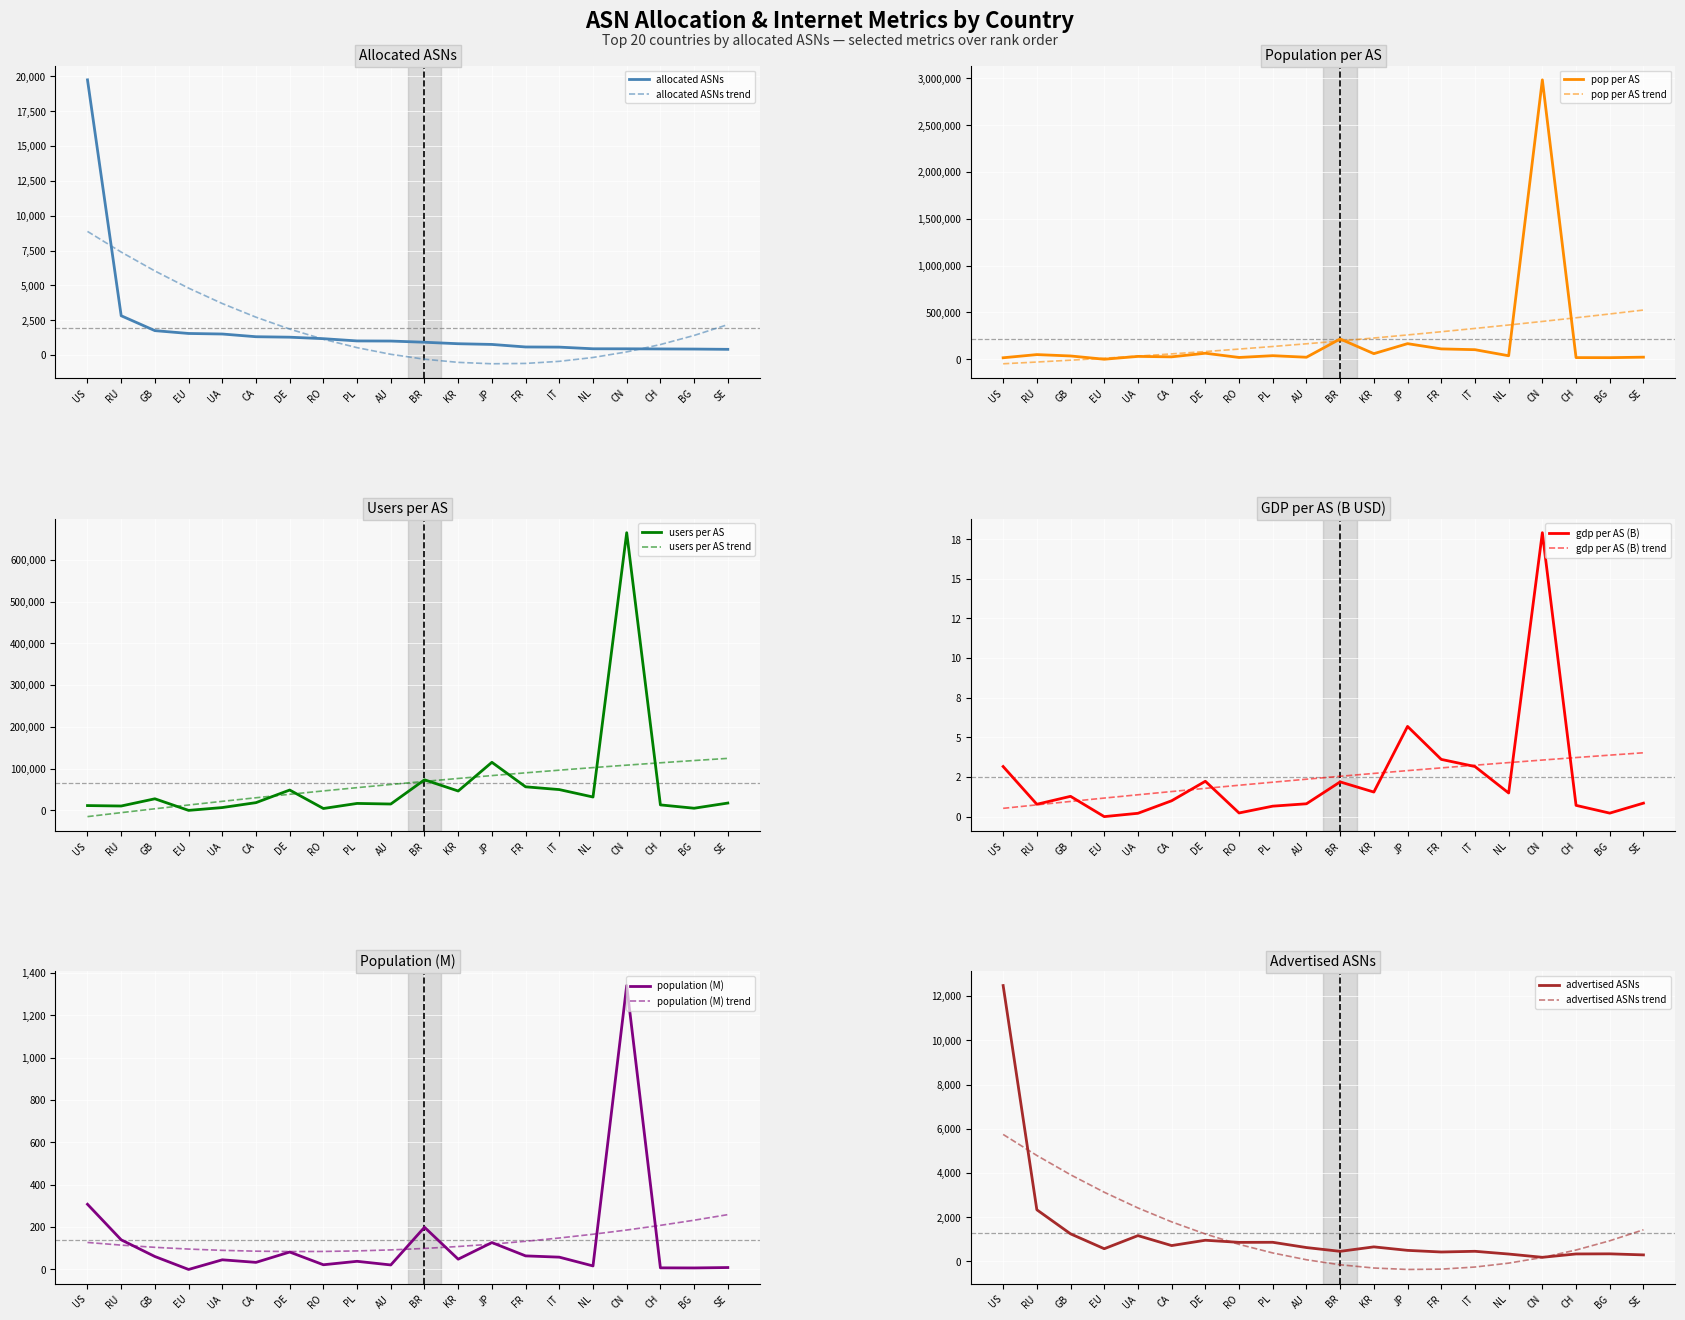

What is the highest value of the pop per AS series?

2984878.0